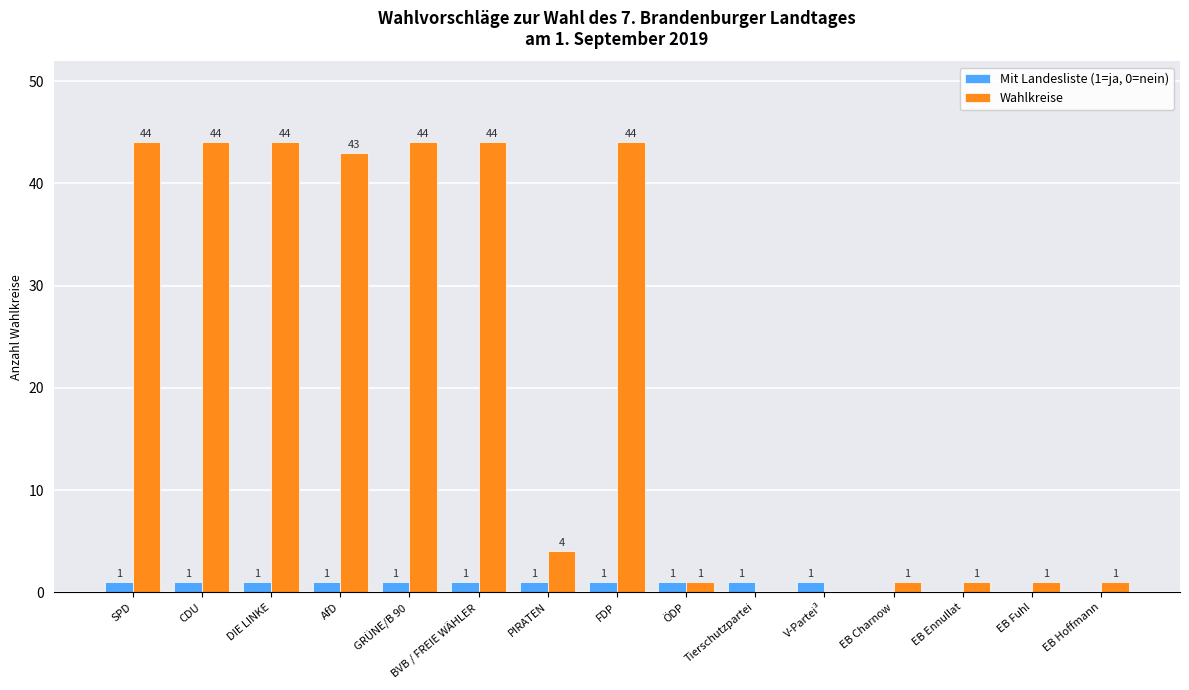

What is the maximum value for Mit Landesliste (1=ja, 0=nein)?

1